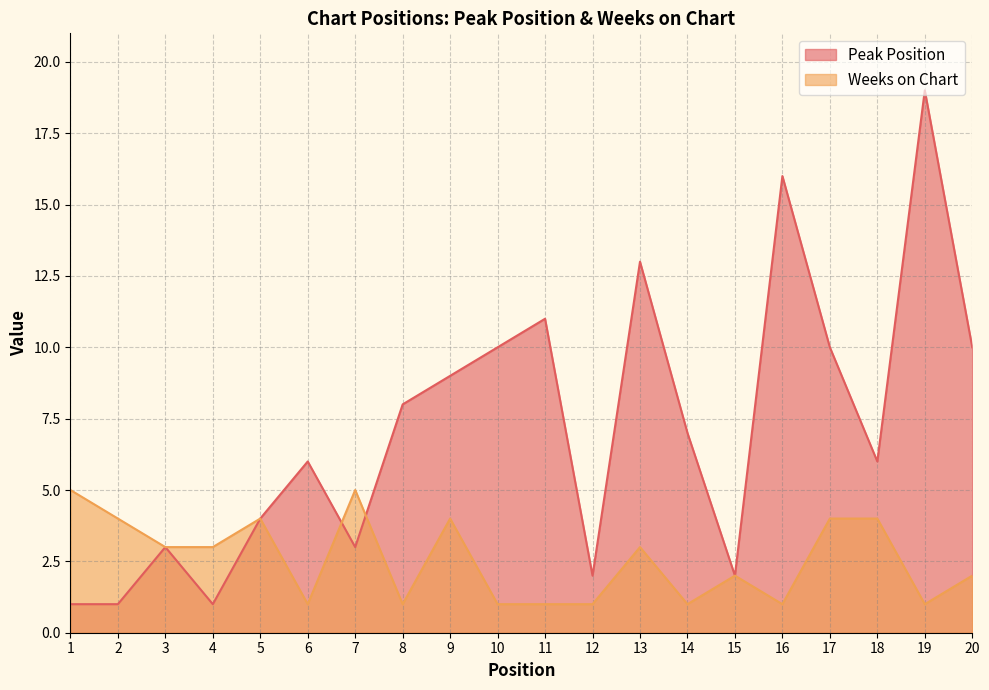

At how many categories does at least one series exceed 12?

3